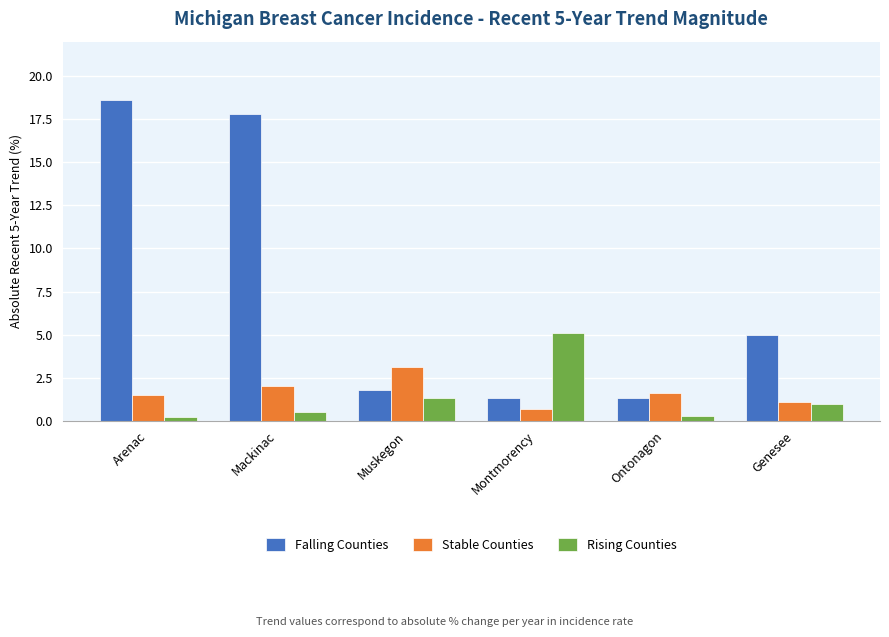

How many categories are shown in the chart?

6